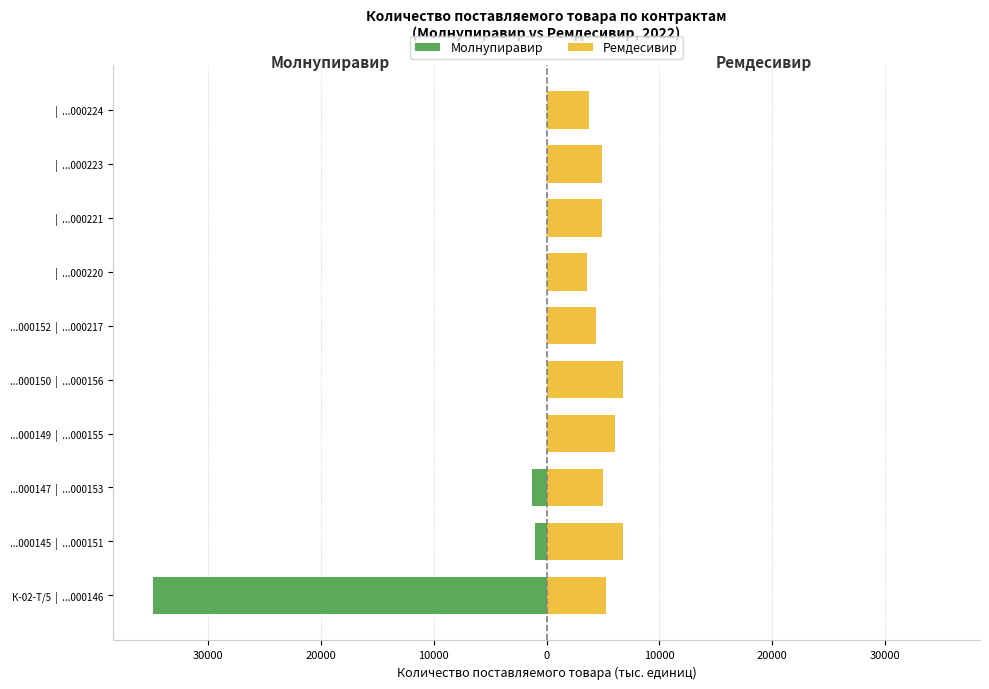

Reading left to right, transcribe all the data shown in this chart.

Молнупиравир: -34944.0	-1067.2	-1323.2	0.0	0.0	0.0	0.0	0.0	0.0	0.0
Ремдесивир: 5299.7	6800.8	5000.6	6093.3	6805.6	4367.1	3583.7	4873.9	4877.1	3798.2